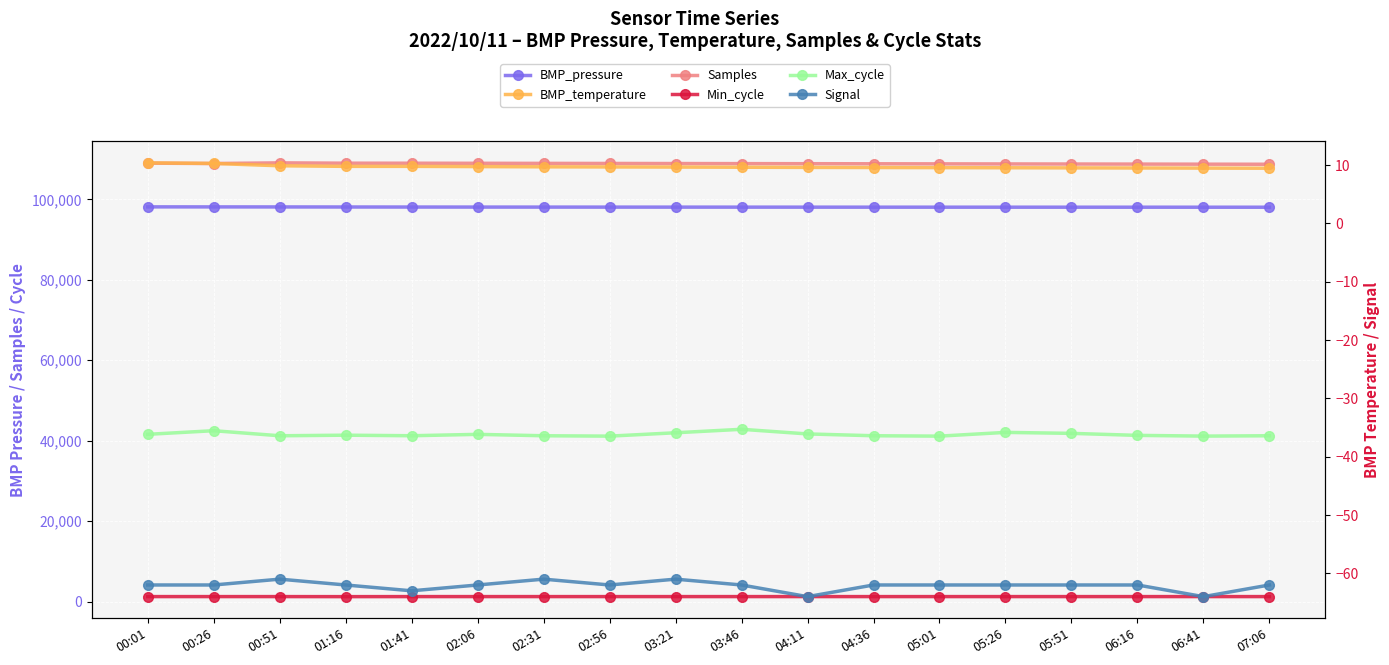

List the series in order of their peak value, lowest first.

Signal, BMP_temperature, Min_cycle, Max_cycle, BMP_pressure, Samples